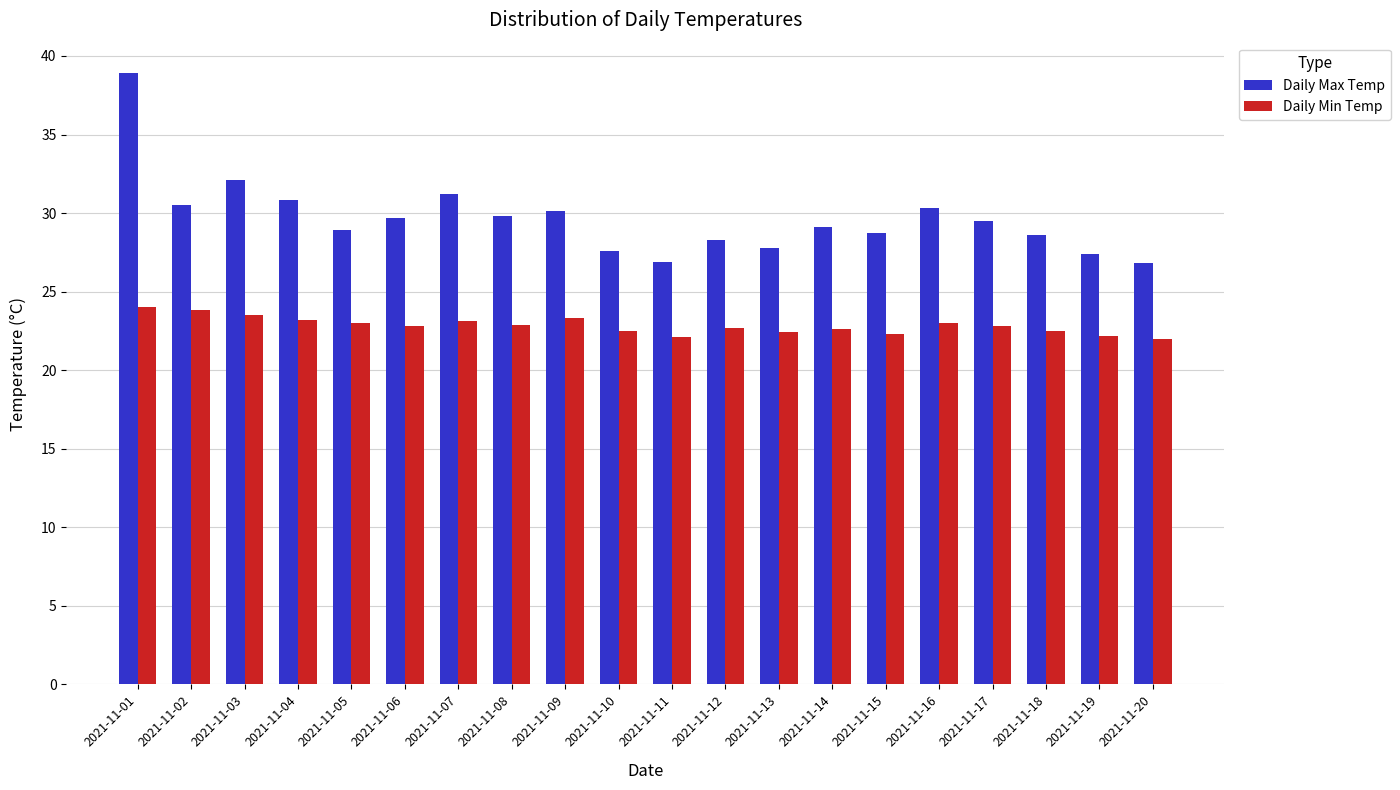

What is the approximate value of Daily Min Temp at 2021-11-06?

22.8